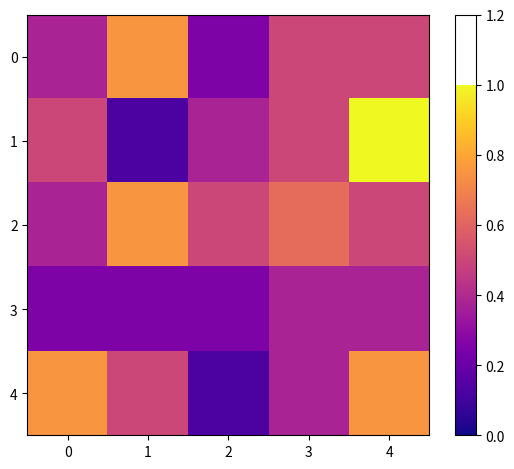

What is the maximum value shown in the chart?

1.0